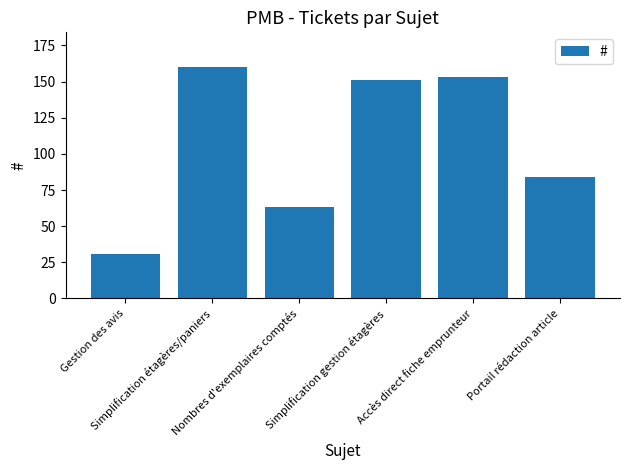

What is the sum of all values?

642